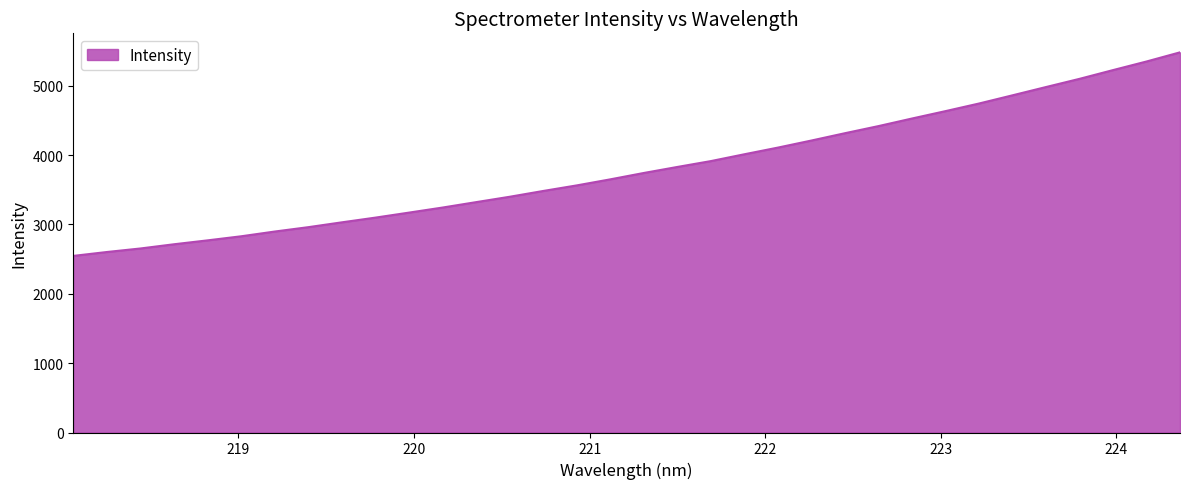

What is the average value?

3806.5